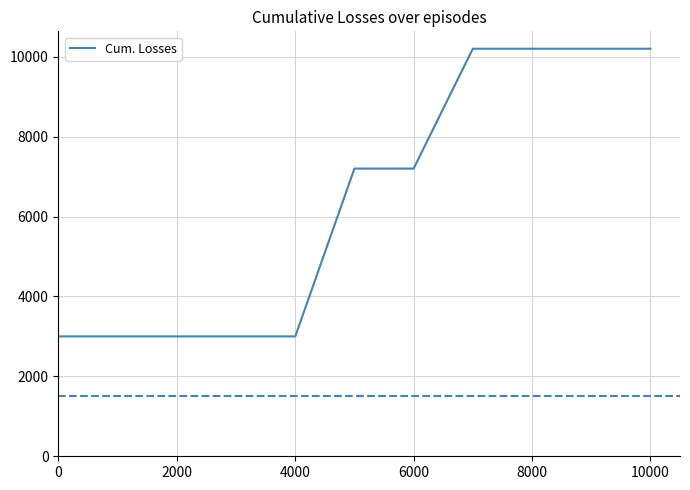

Count the number of categories in the chart.

11